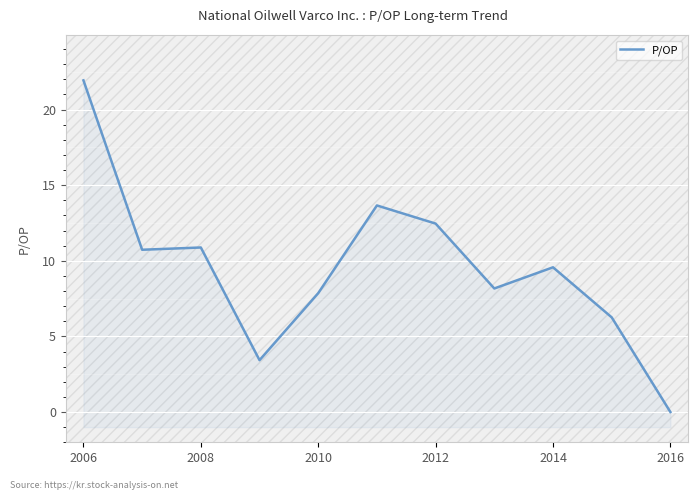

How many distinct data groups are displayed?

1